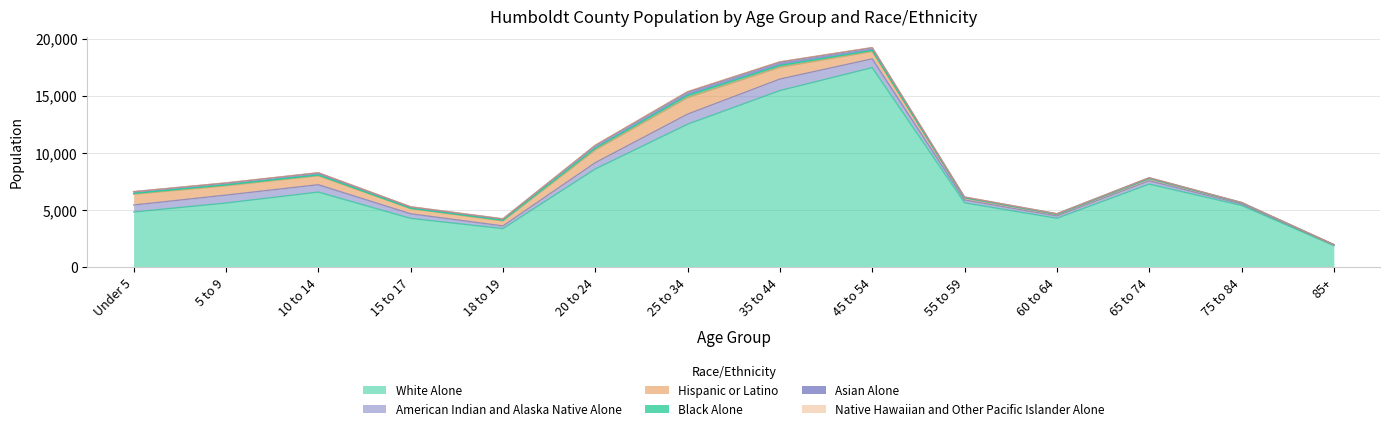

What is the approximate value of Hispanic or Latino at 25 to 34, to the nearest 50?

1450